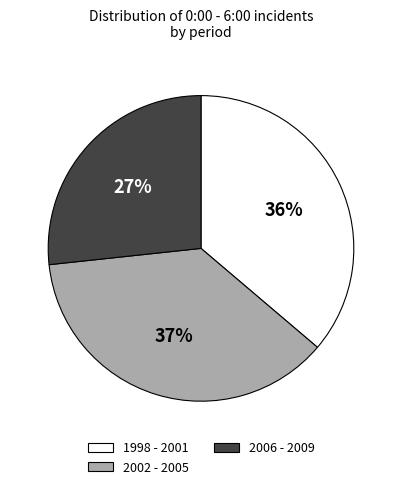

True or false: 1998 - 2001 accounts for 47% of the total.

False